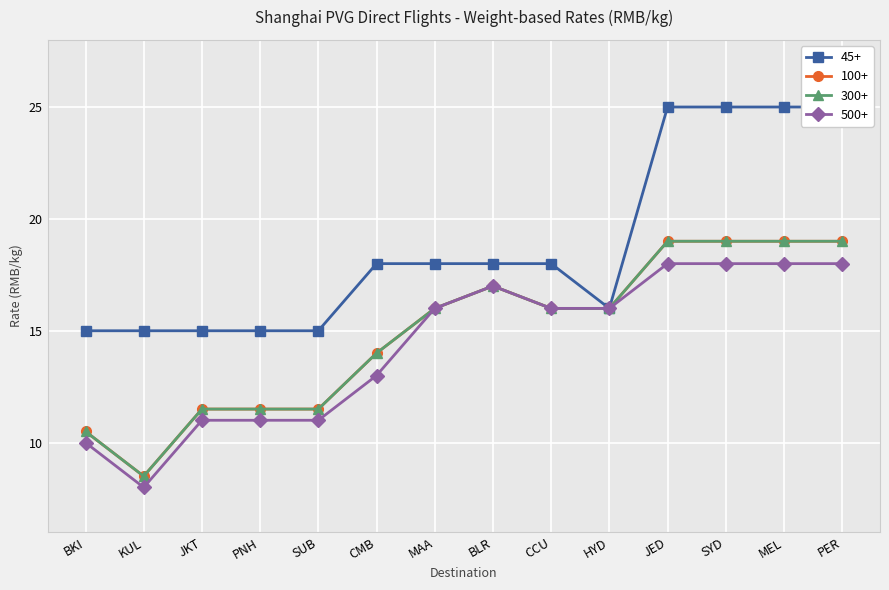

Reading left to right, what are all the values shown in this chart?

45+: 15.0	15.0	15.0	15.0	15.0	18.0	18.0	18.0	18.0	16.0	25.0	25.0	25.0	25.0
100+: 10.5	8.5	11.5	11.5	11.5	14.0	16.0	17.0	16.0	16.0	19.0	19.0	19.0	19.0
300+: 10.5	8.5	11.5	11.5	11.5	14.0	16.0	17.0	16.0	16.0	19.0	19.0	19.0	19.0
500+: 10.0	8.0	11.0	11.0	11.0	13.0	16.0	17.0	16.0	16.0	18.0	18.0	18.0	18.0